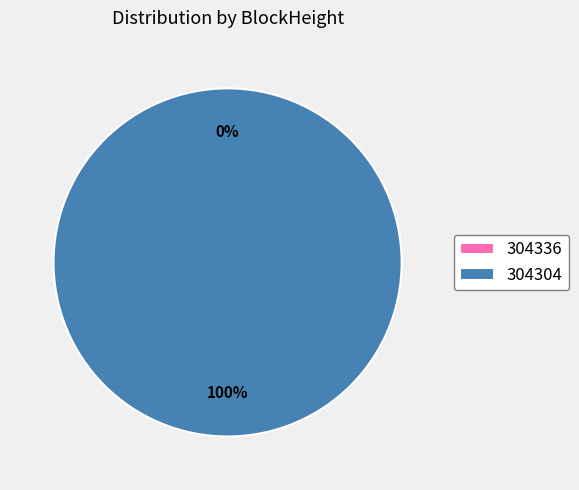

Which slice is the smallest?

304336